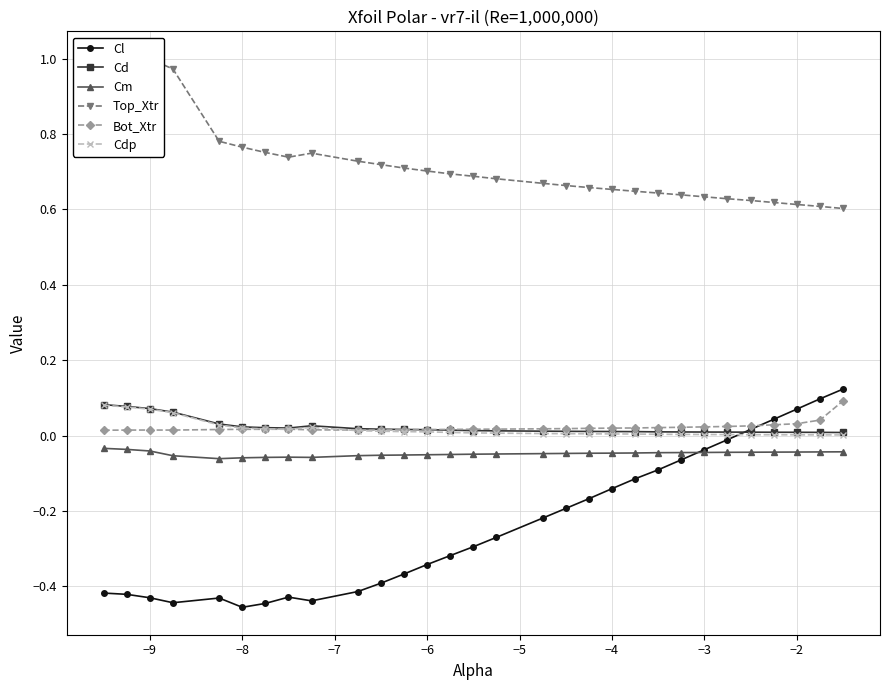

True or false: Cm and Cdp intersect in this chart.

False